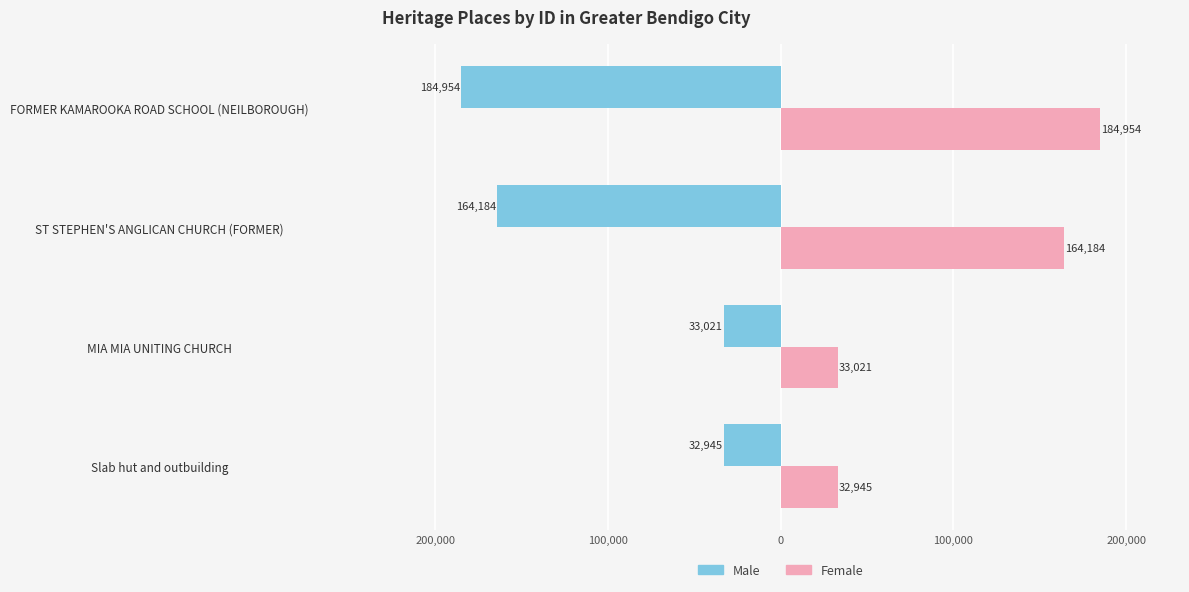

What is the difference between the maximum and minimum values in the Female series?

152009